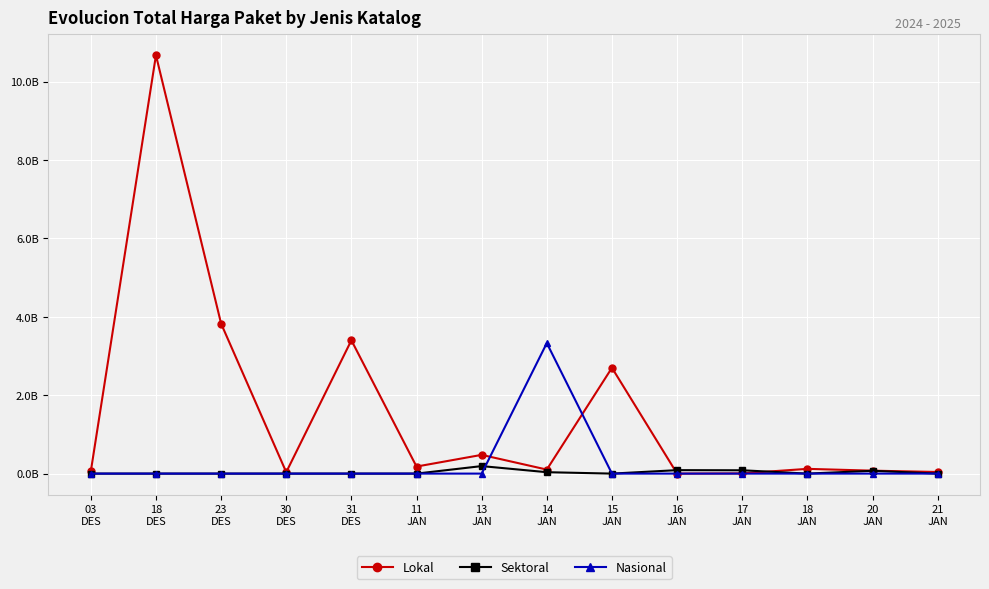

True or false: Lokal has more than 1 interior local peaks.

True